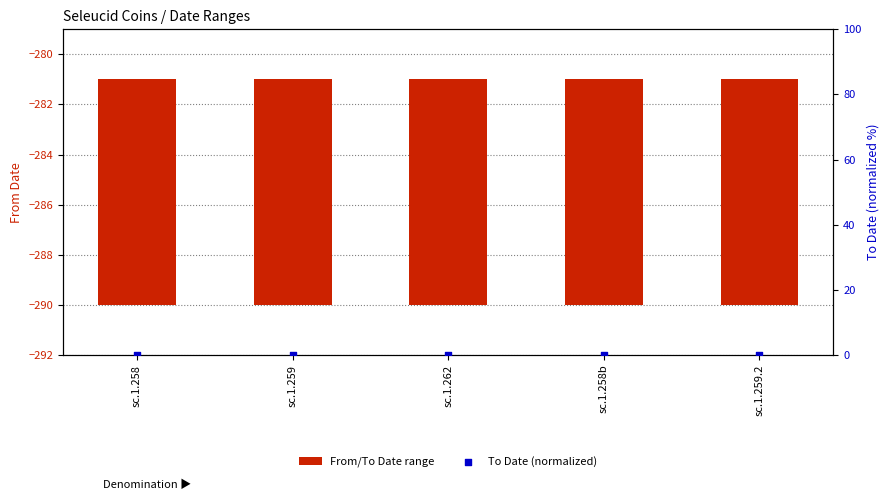

At which category is the sum across all series the highest?

sc.1.258